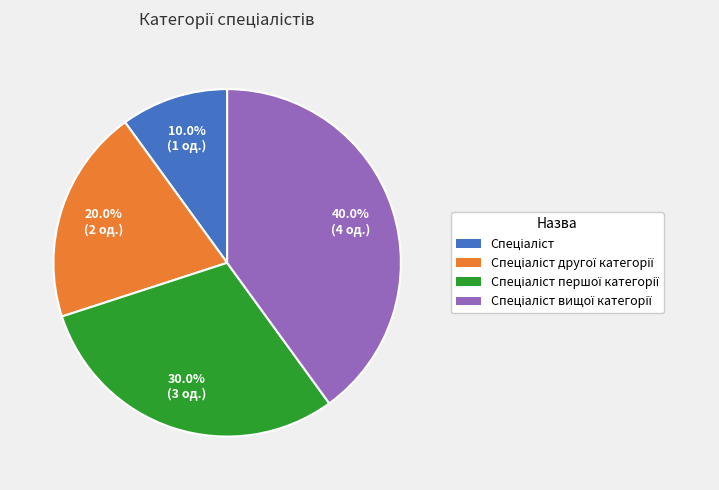

Does any single category account for the majority?

No